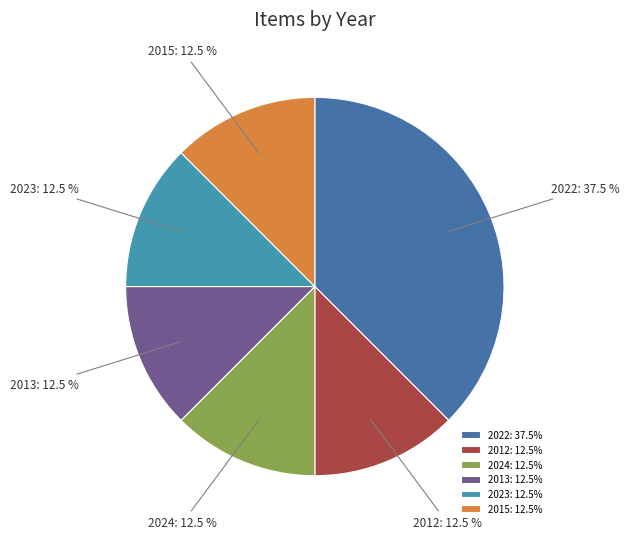

How much of the chart is everything except 2023?

87.5%